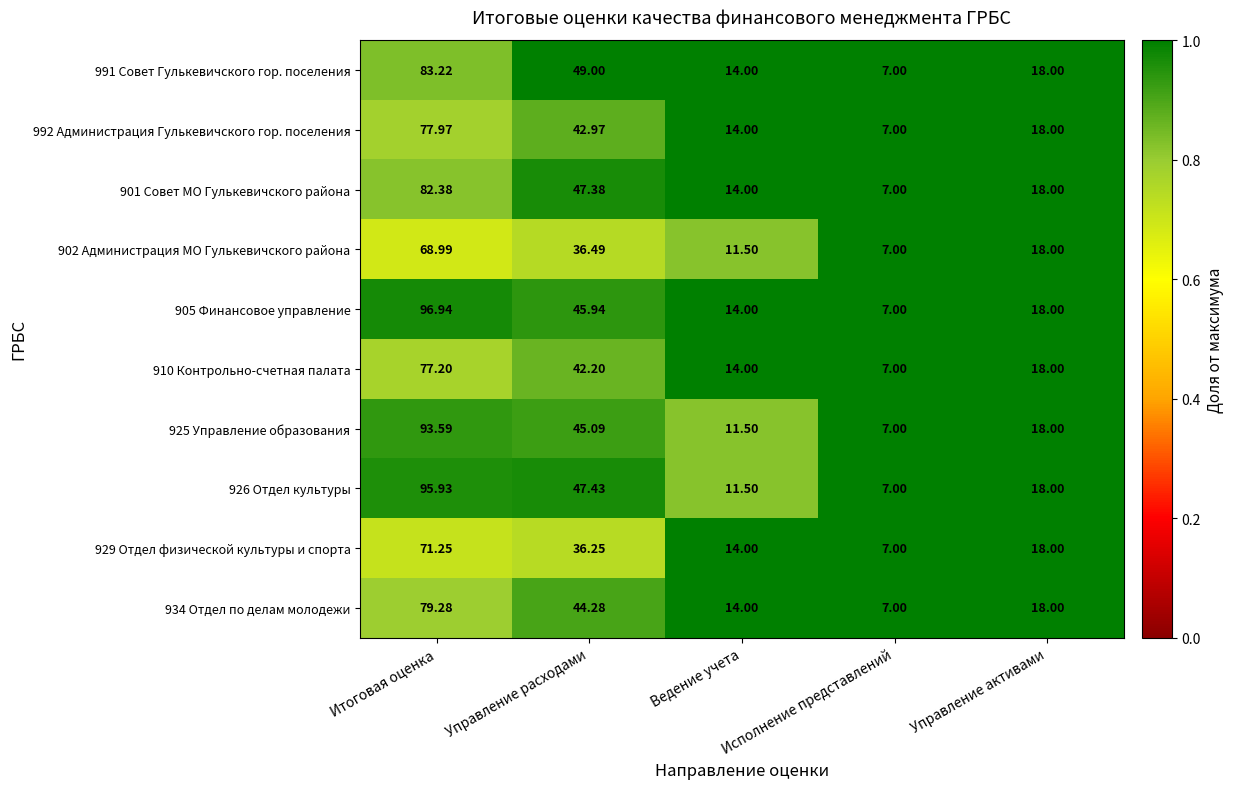

List the labels in order of 934 Отдел по делам молодежи value, smallest first.

Исполнение представлений, Ведение учета, Управление активами, Управление расходами, Итоговая оценка